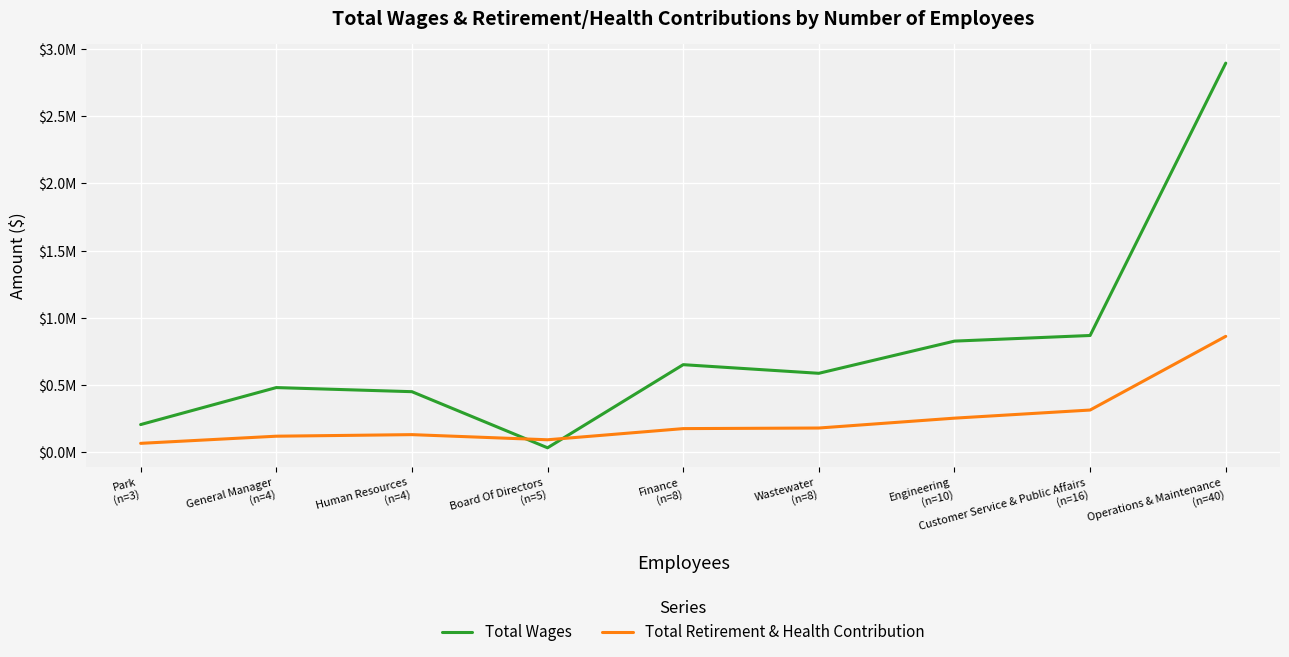

At which category is the sum across all series the highest?

Operations & Maintenance
(n=40)